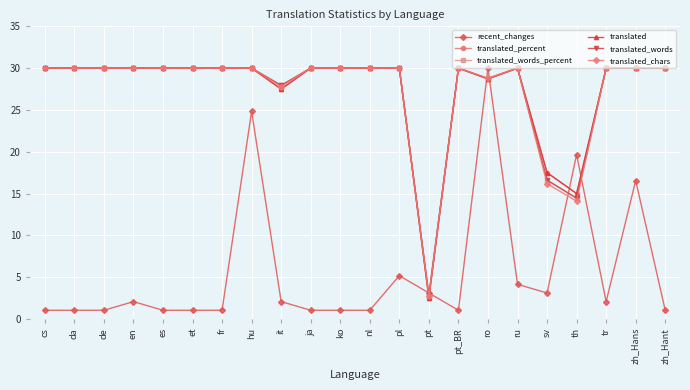

Which series ends up on top after the final intersection of recent_changes and translated?

translated